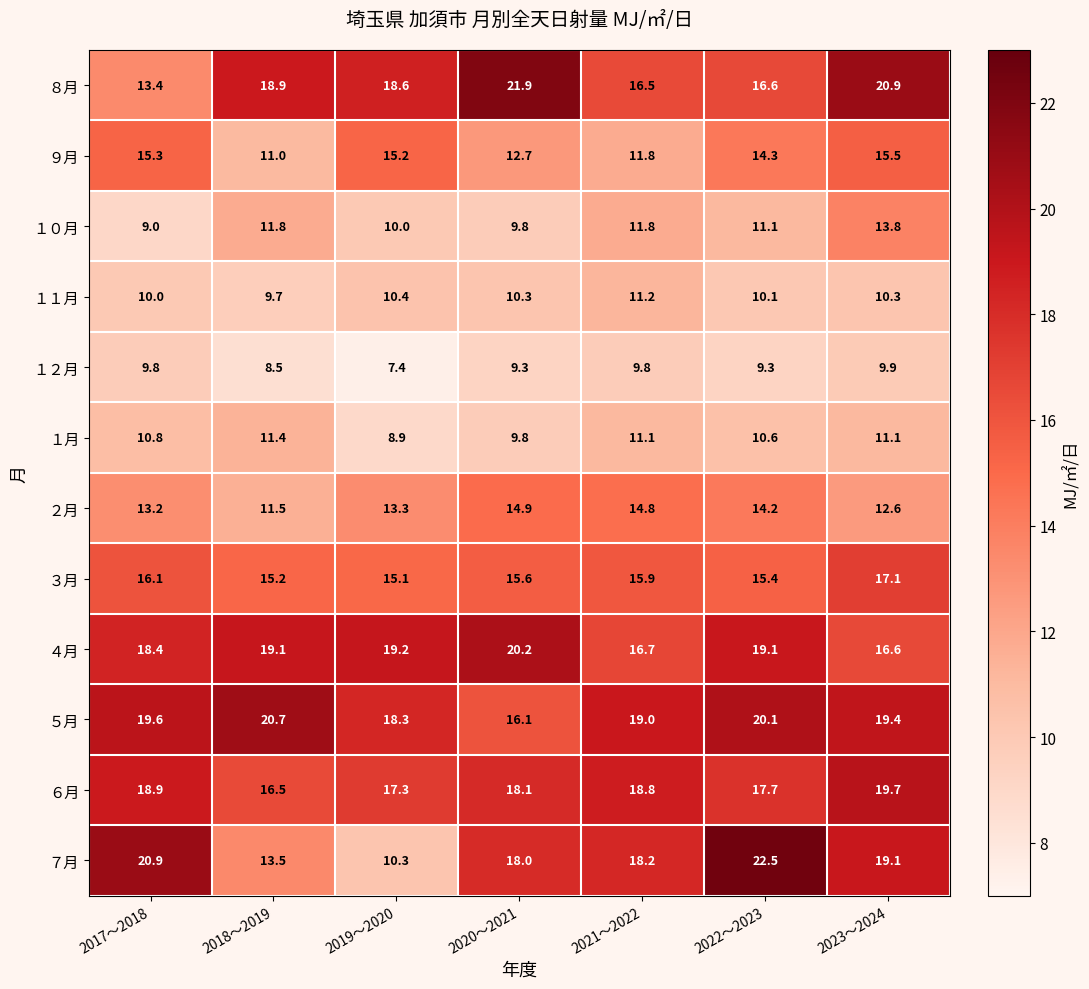

Which label corresponds to the smallest value in the chart?

2019～2020